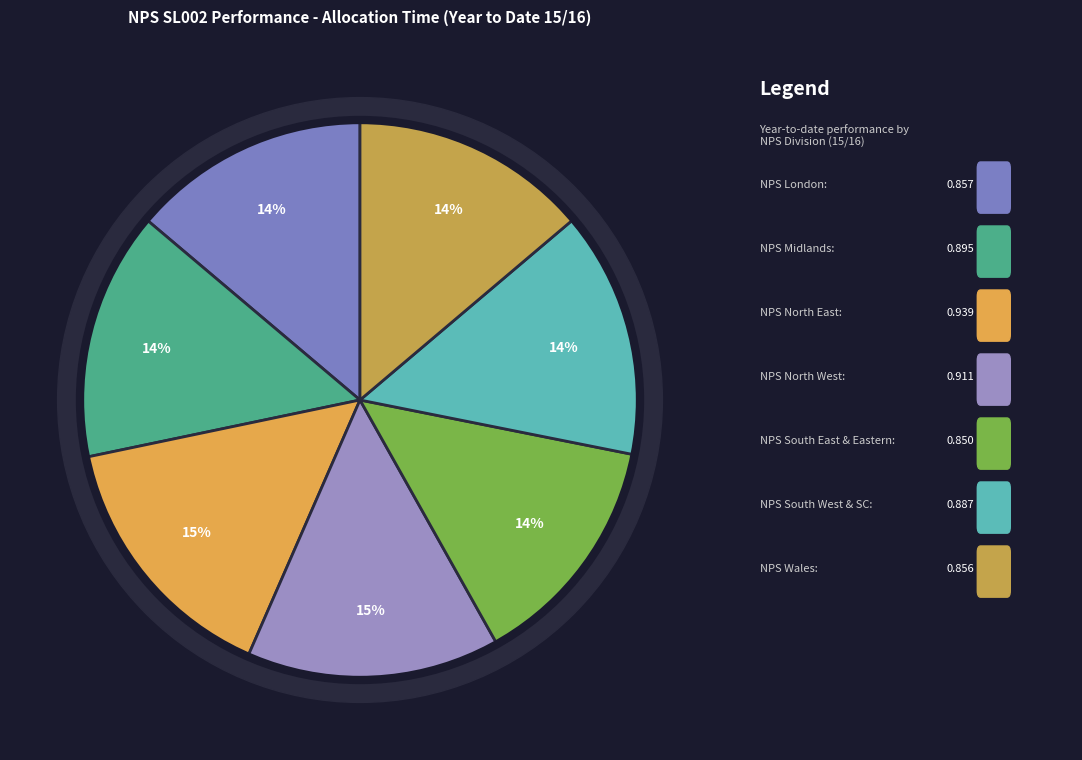

Which slice is the largest?

NPS North East Division